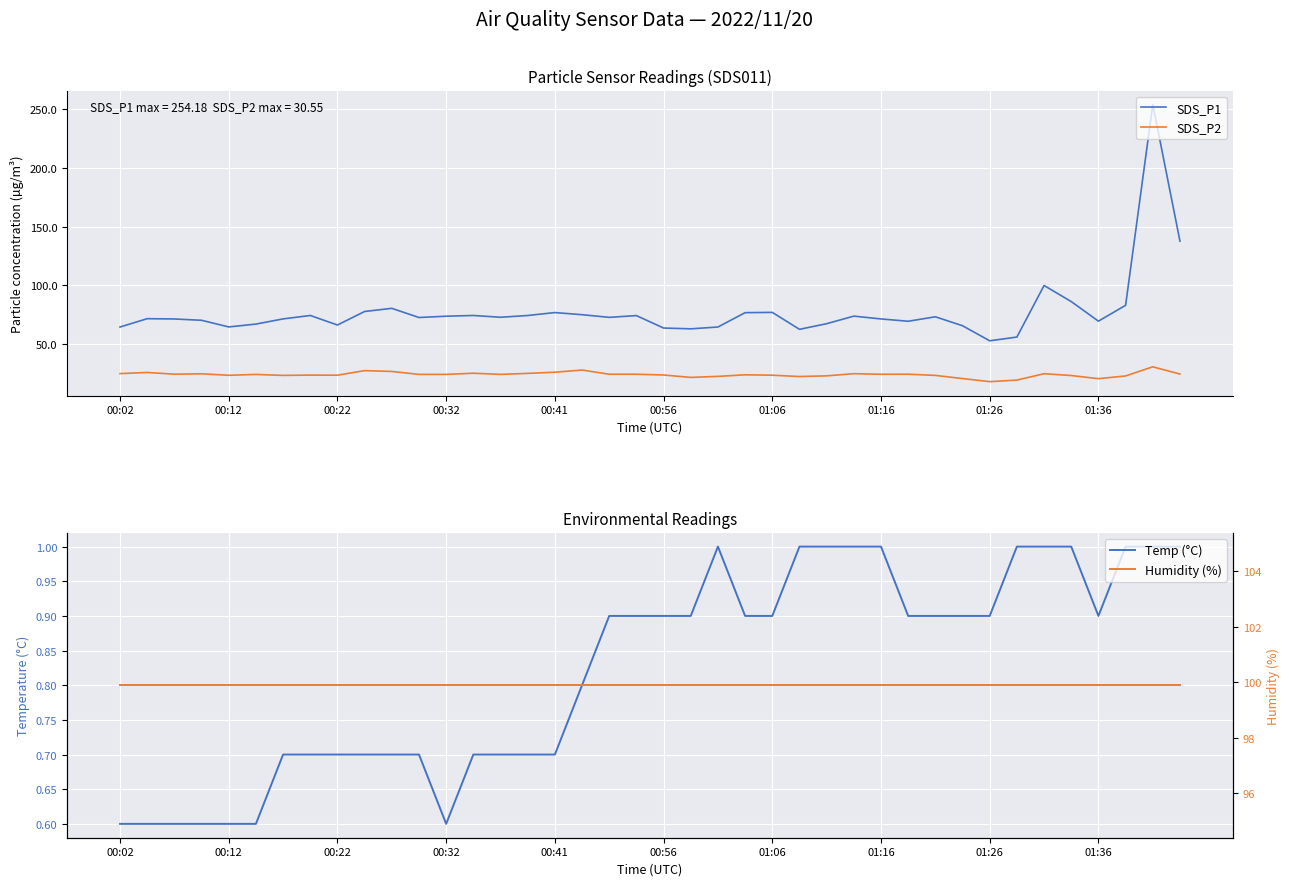

True or false: SDS_P2 and SDS_P1 cross at least once.

False